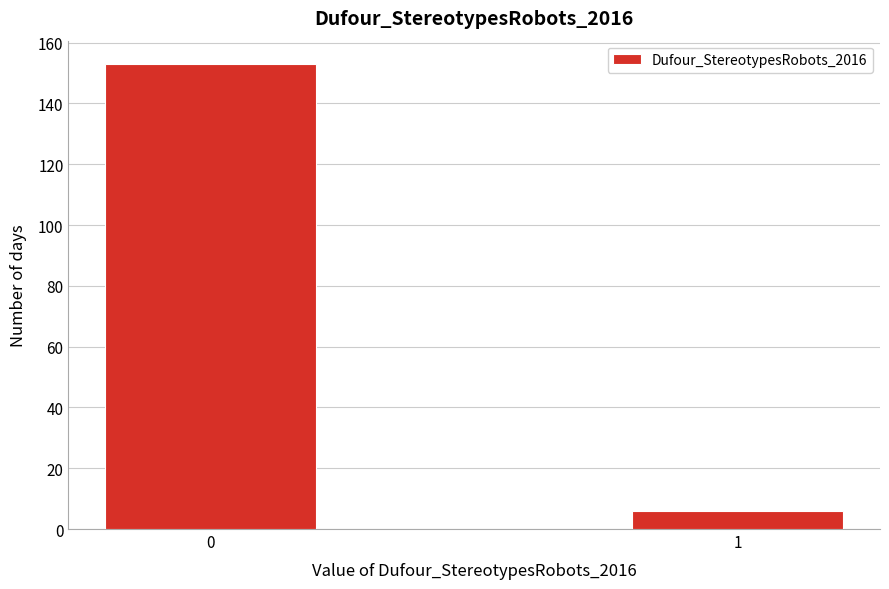

Reading right to left, extract all data points from this chart.

6	153